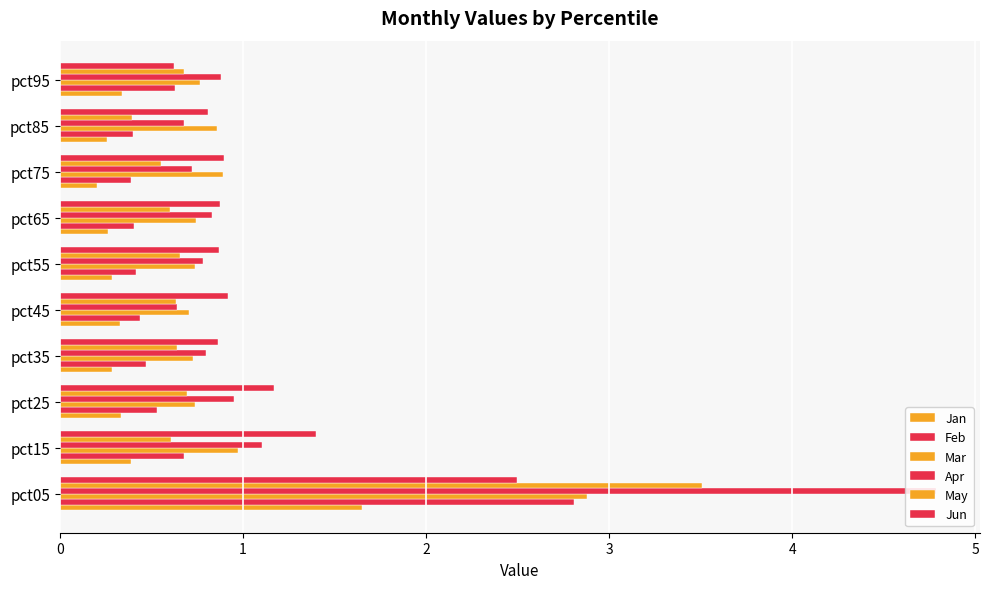

List the labels in order of Jan value, largest first.

pct05, pct15, pct95, pct25, pct45, pct35, pct55, pct65, pct85, pct75